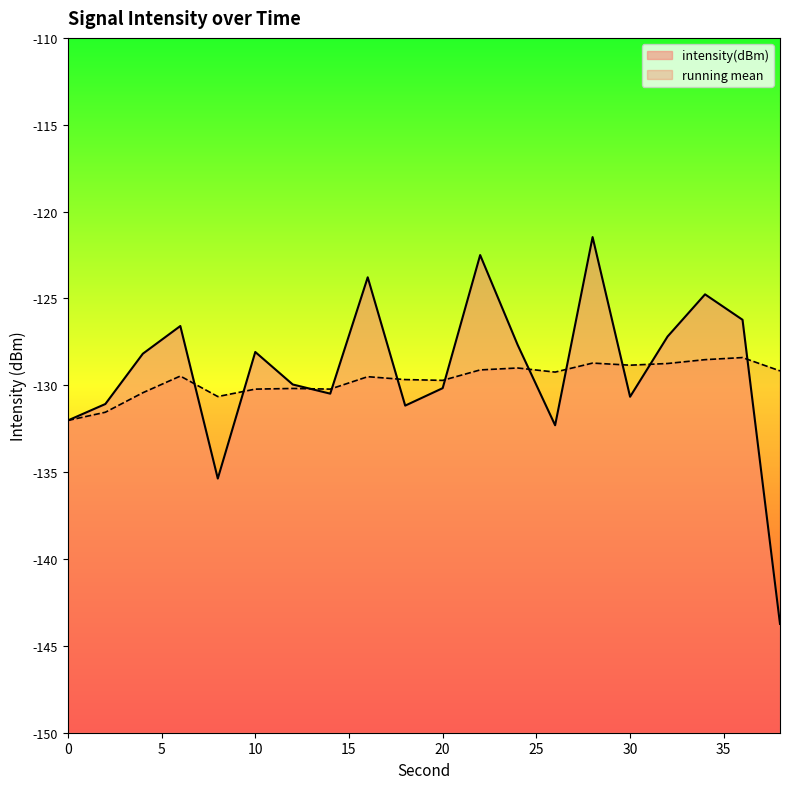

How many interior local peaks (higher than both neighbors) does the data have?

6